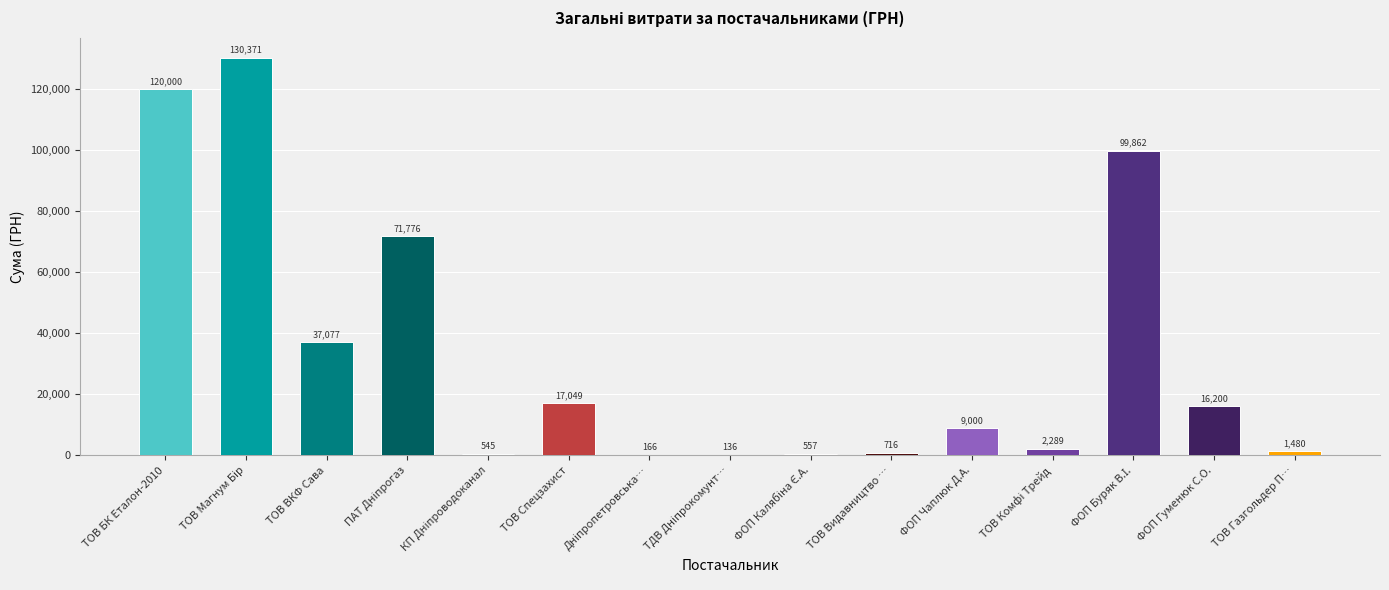

Where does the data first go above 9000?

ТОВ БК Еталон-2010